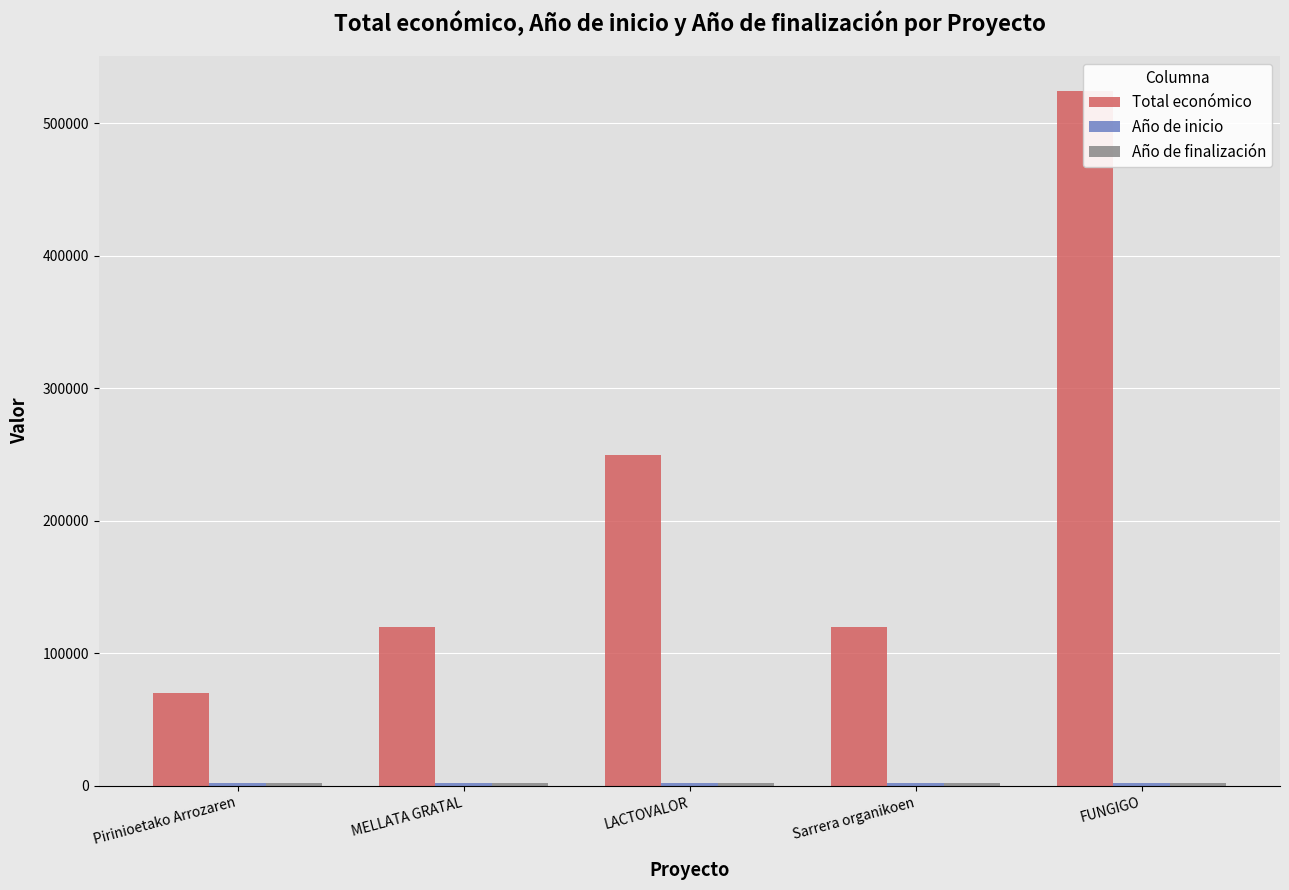

How many values in the Año de finalización series are below 2026?

1